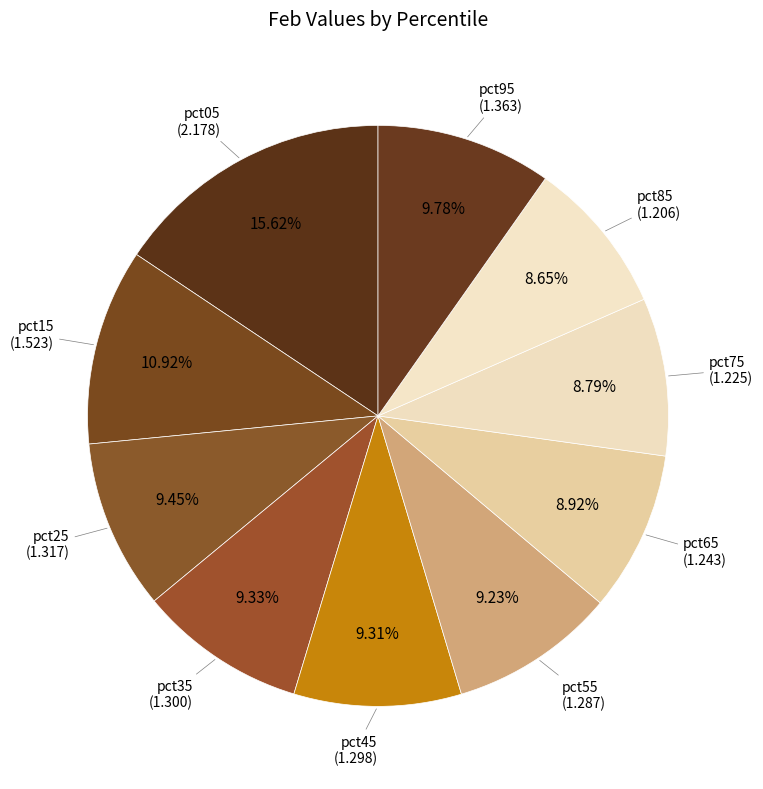

Combined, do pct05 and pct55 account for over 50%?

No